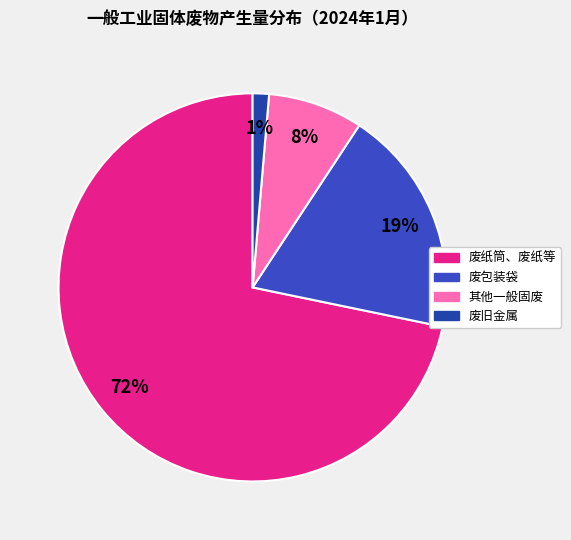

Is there any slice that represents more than half of the pie?

Yes